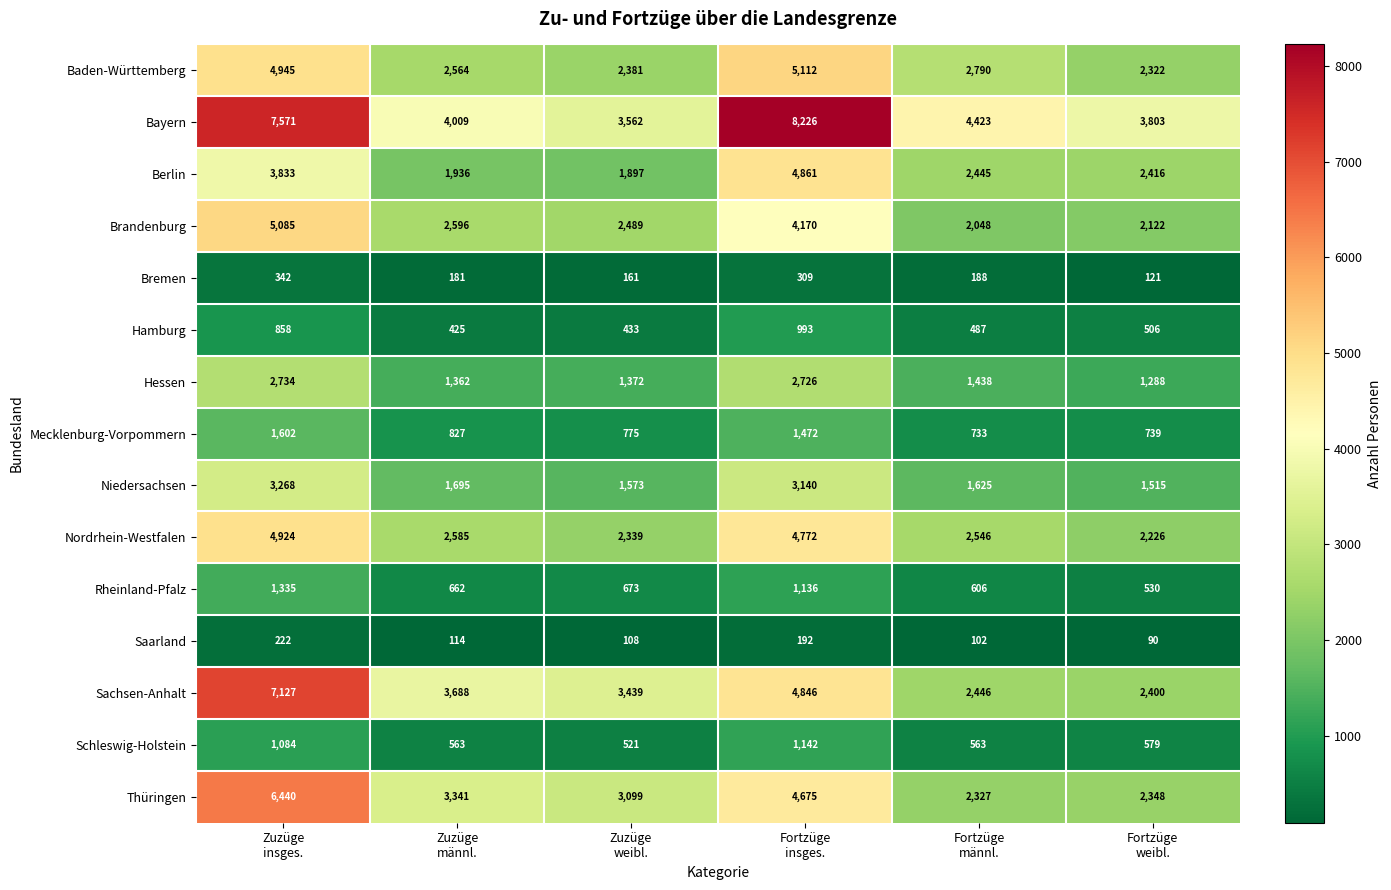

What is the maximum value for Saarland?

222